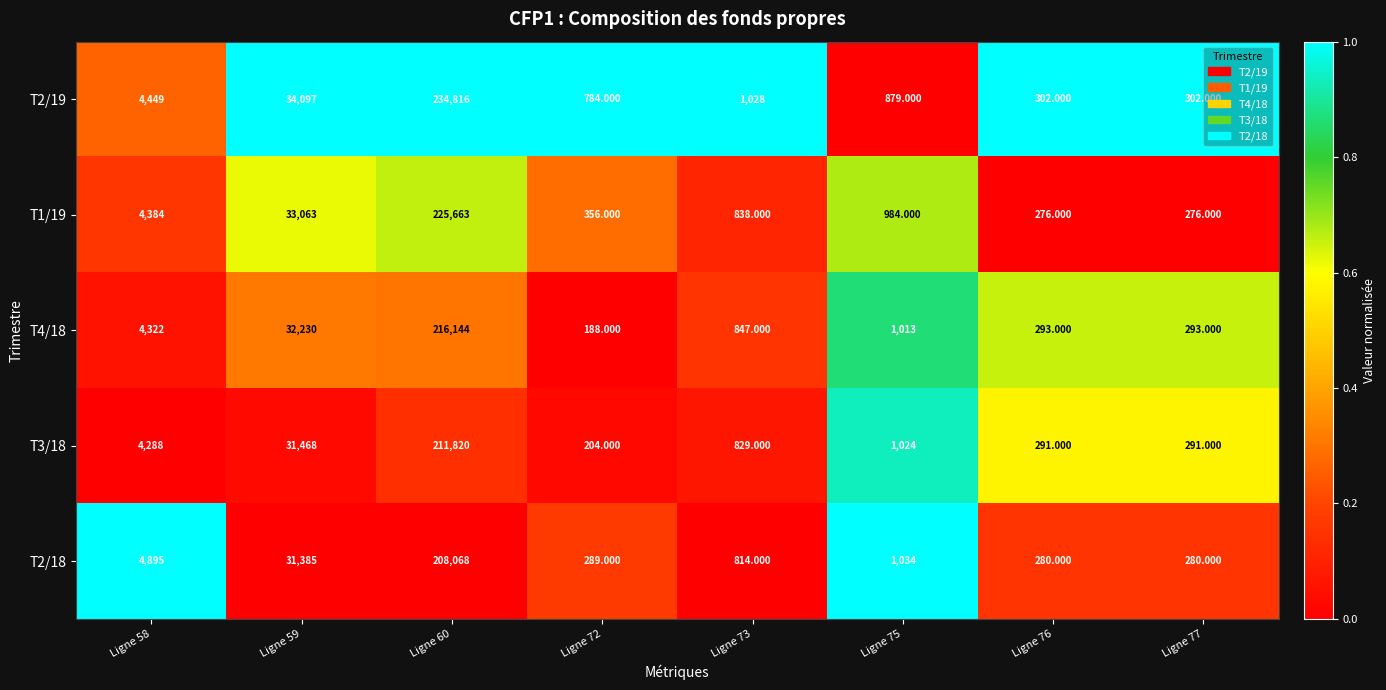

Is the value of T4/18 at Ligne 73 greater than the value of T2/19 at Ligne 60?

No